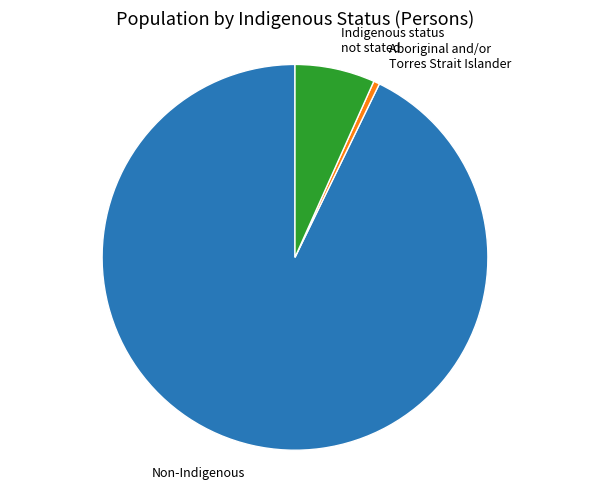

Is there a majority slice in this chart?

Yes